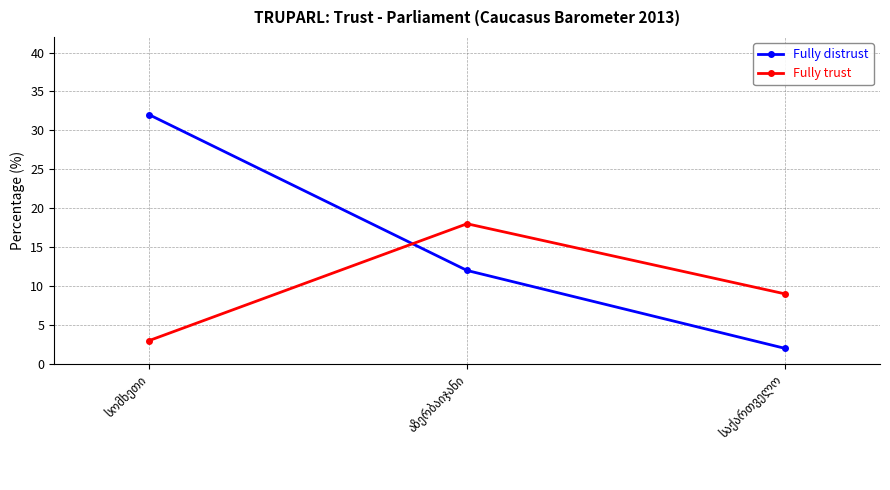

How many Fully trust values are between 3 and 18?

3